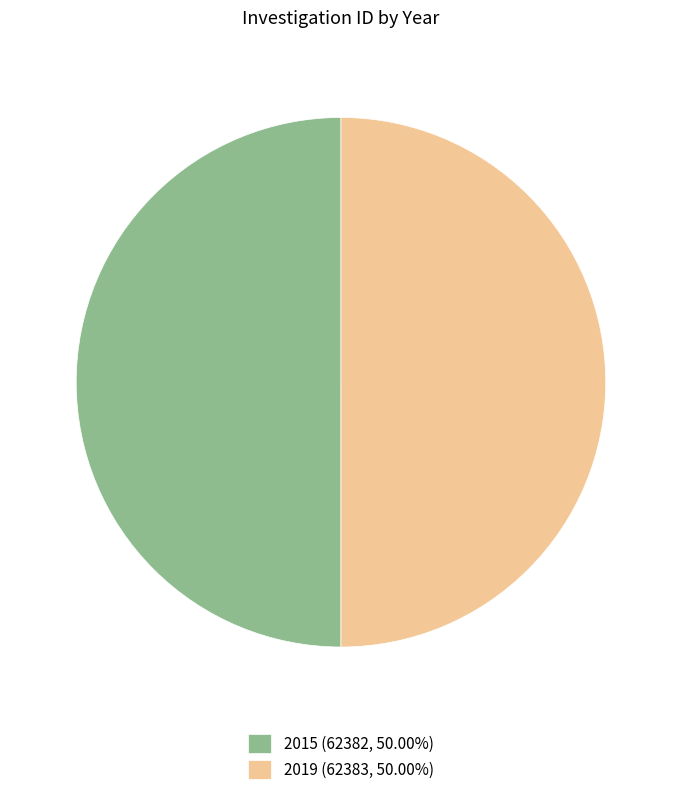

Is the sum of 2015 (62382, 50.00%) and 2019 (62383, 50.00%) greater than half?

Yes